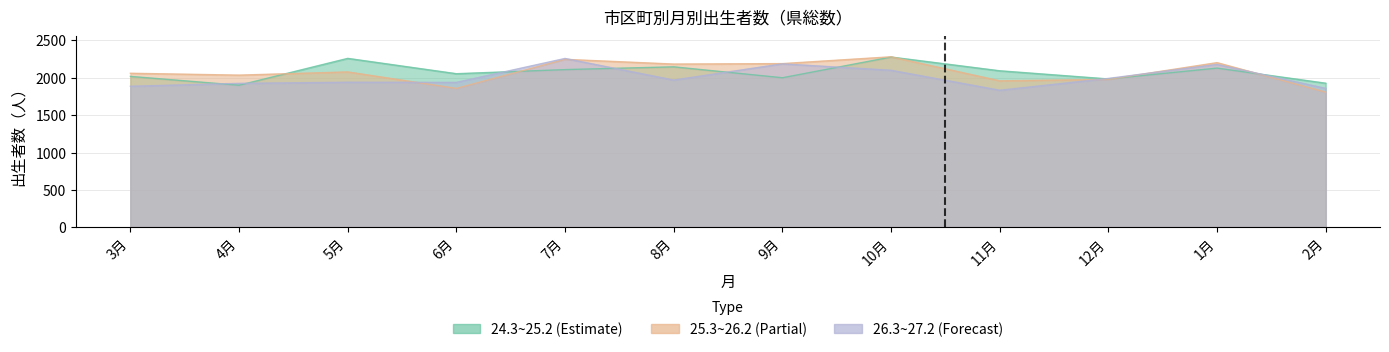

Which category has the lowest value in the 25.3~26.2 series?

2月